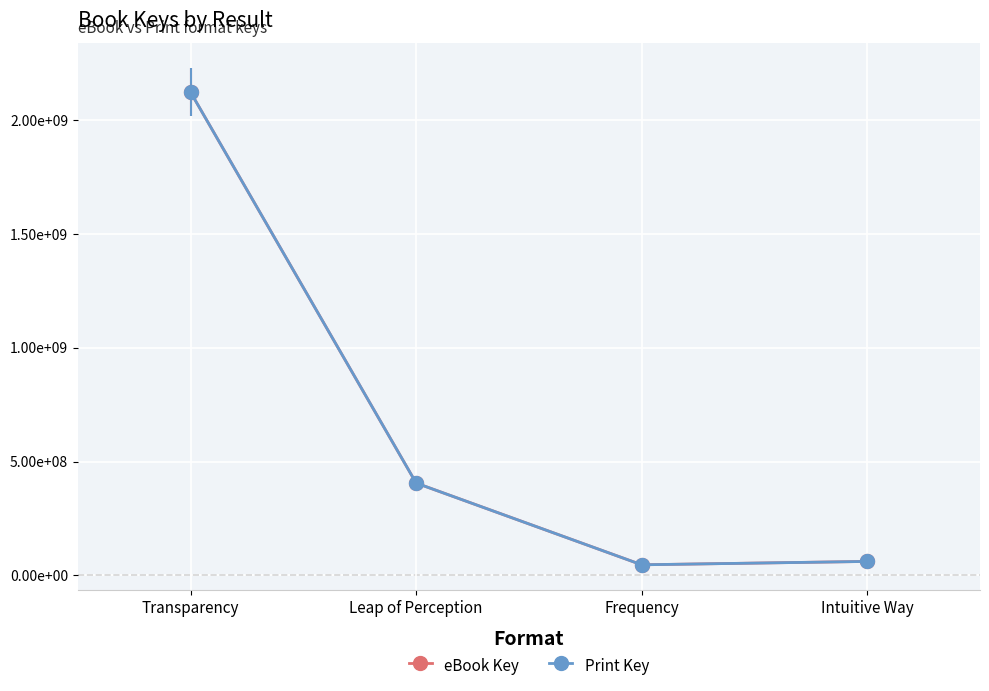

Is it true that eBook Key equals 1306613960 at Transparency?

False